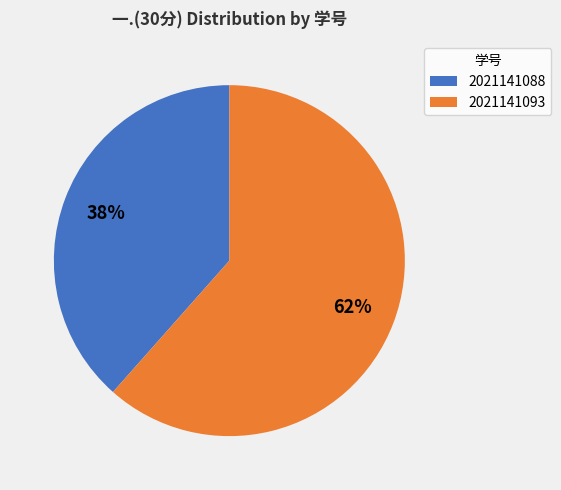

Which slice represents more than half of the pie?

2021141093